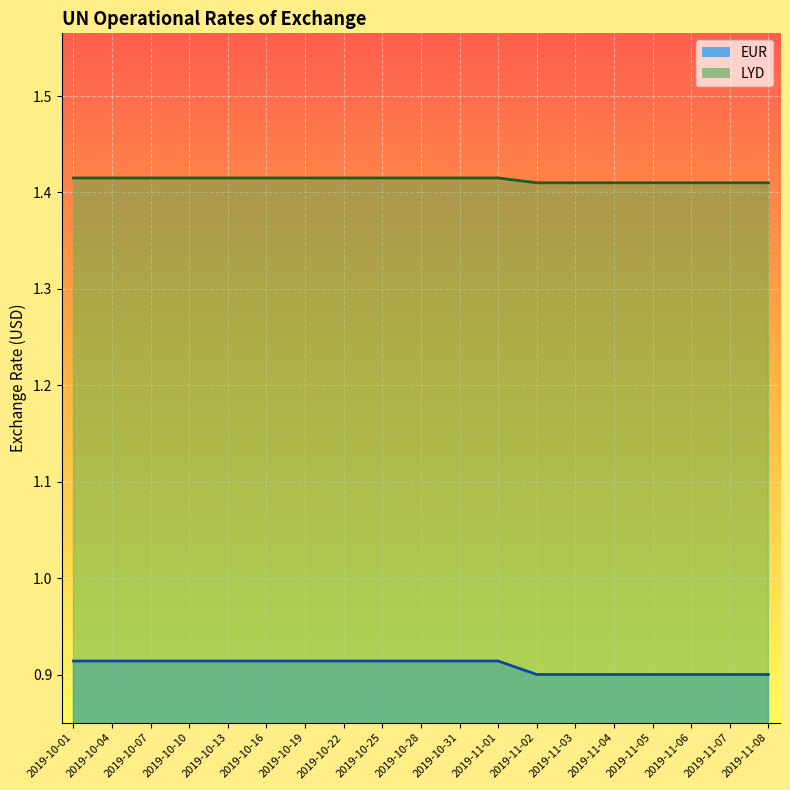

Rank the series by their maximum value, from highest to lowest.

LYD, EUR